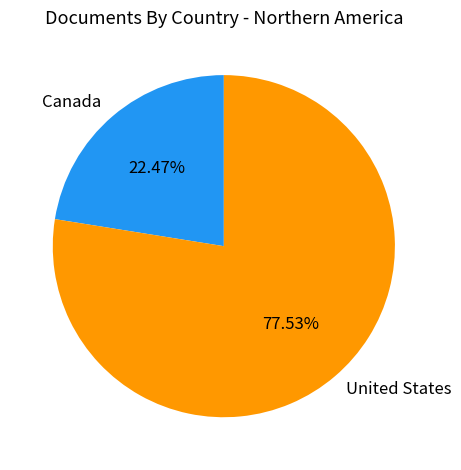

Is there any slice that represents more than half of the pie?

Yes